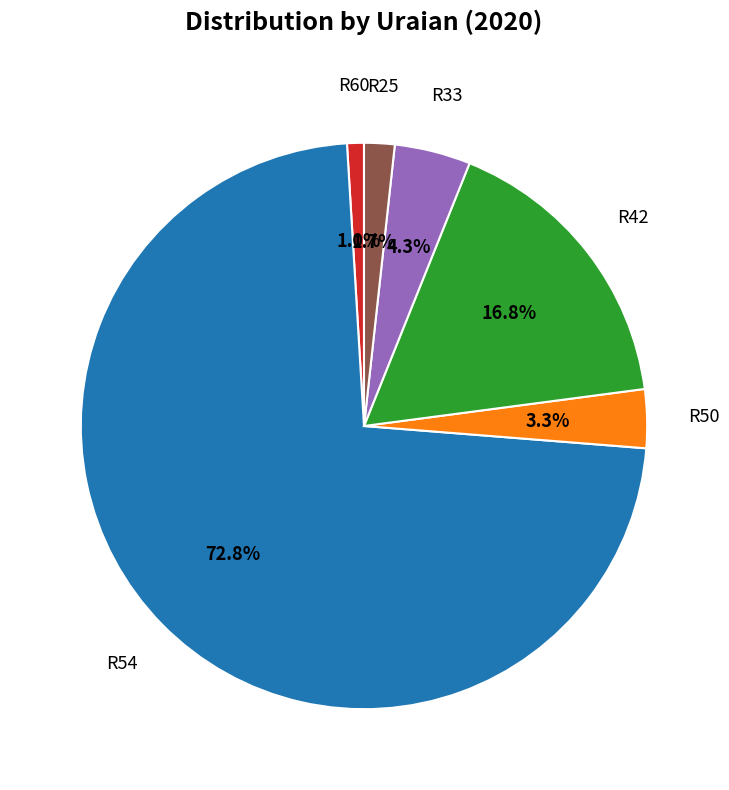

Is there any slice that represents more than half of the pie?

Yes